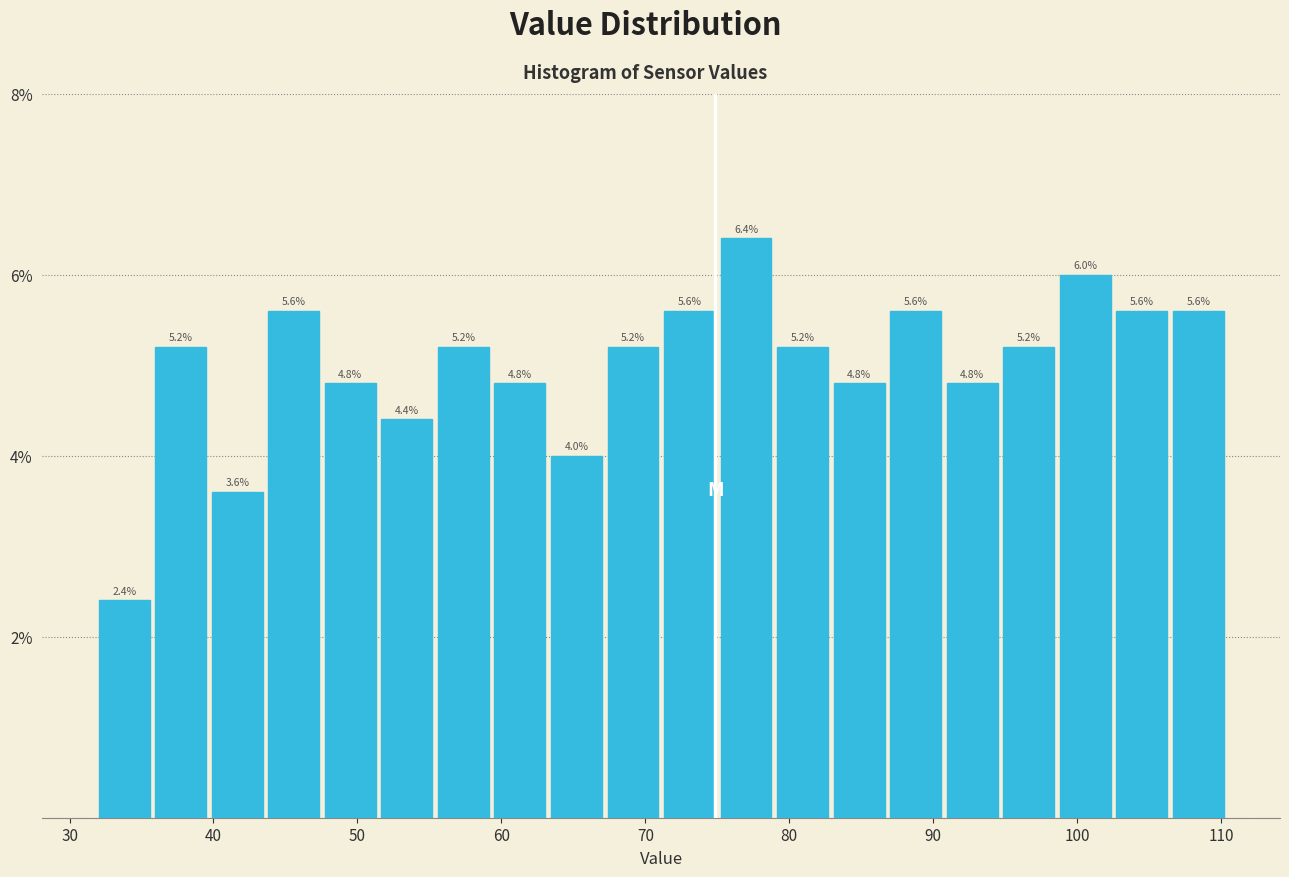

Read against the x-axis, roughly where is the centre of the tallest bar?

77